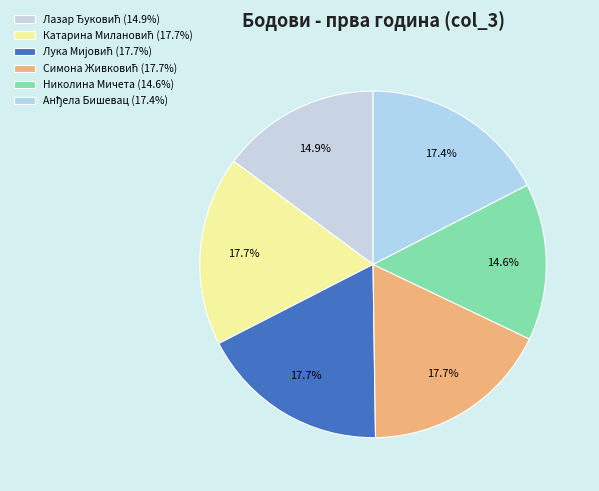

The Анђела Бишевац slice represents 17% of the pie. True or false?

True